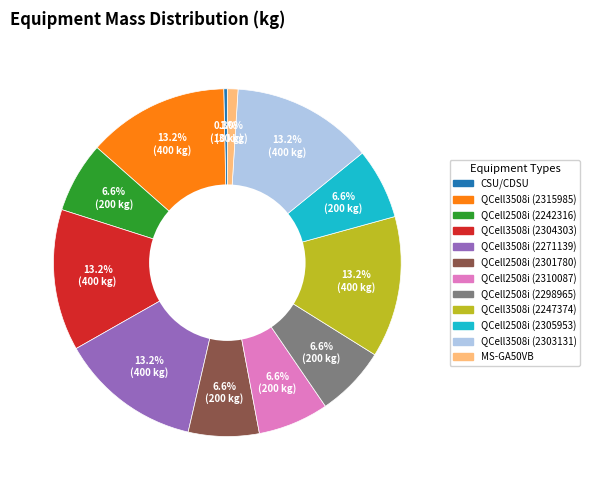

Which category has the smallest portion of the pie?

CSU/CDSU